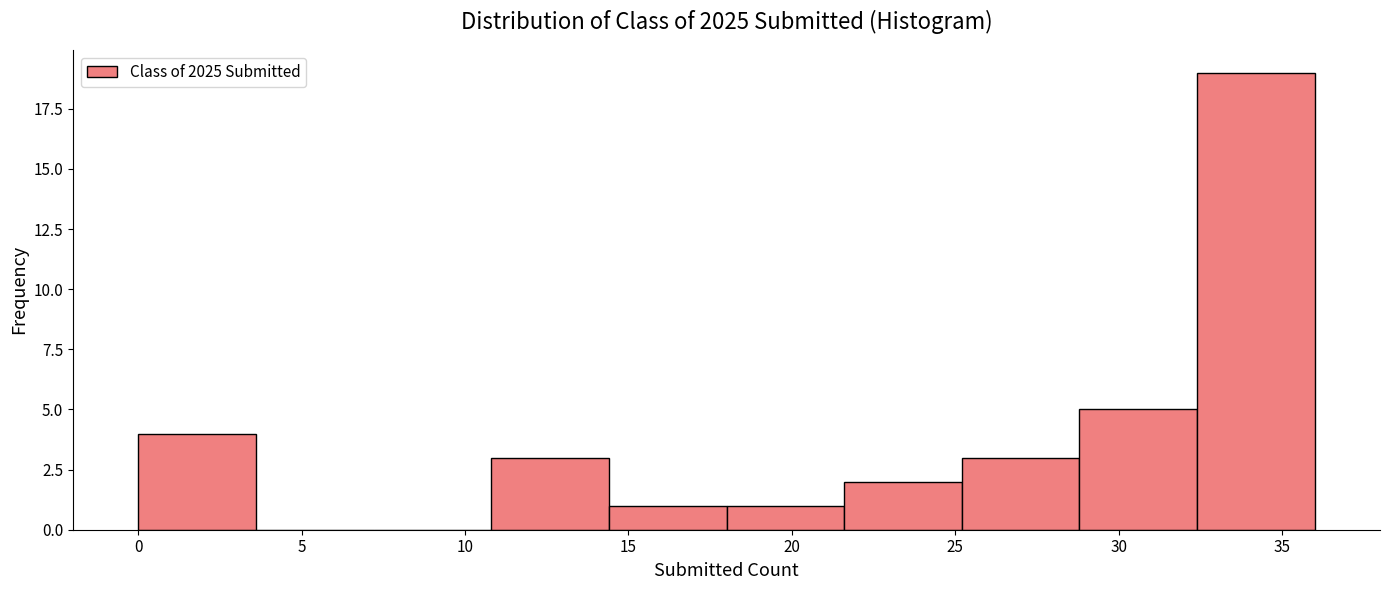

What is the height of the bar covering 18.0 to 21.6 on the x-axis? Neither the bar edges nor the heights are printed on the chart, so give them approximately, as read against the axes.

1